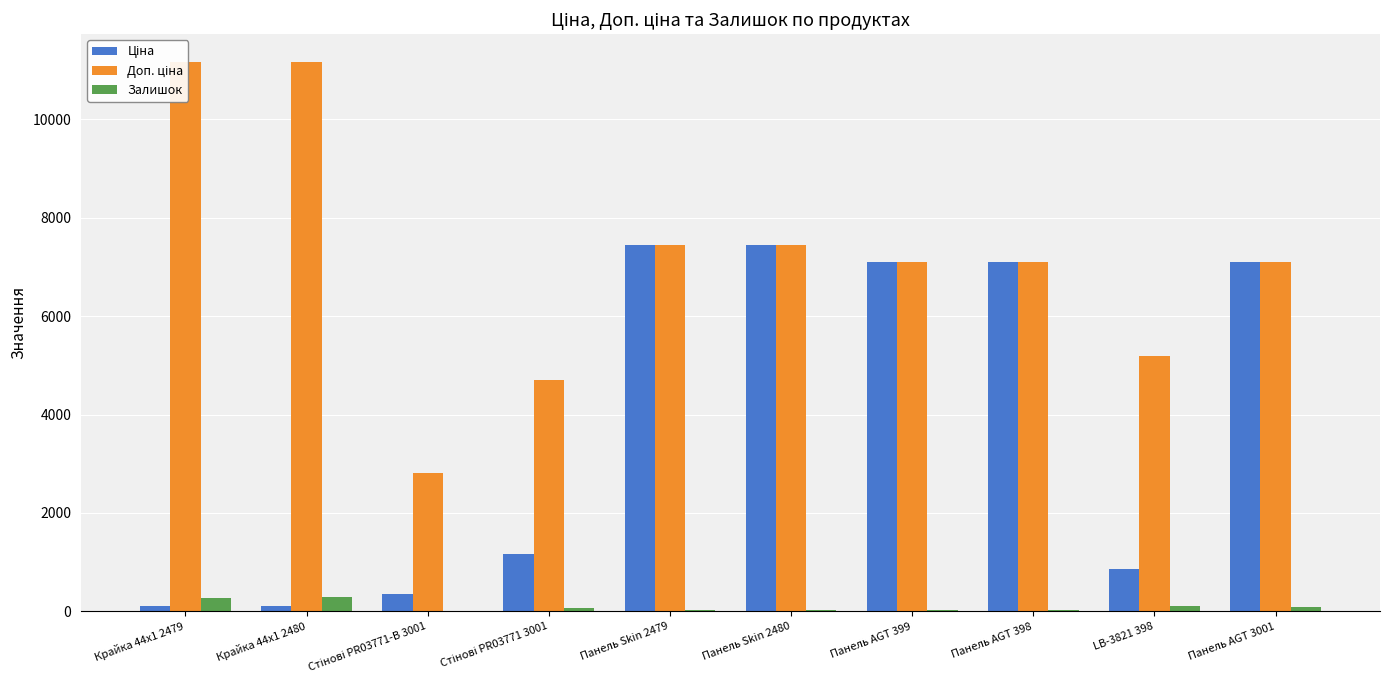

What is the maximum value for Ціна?

7436.2